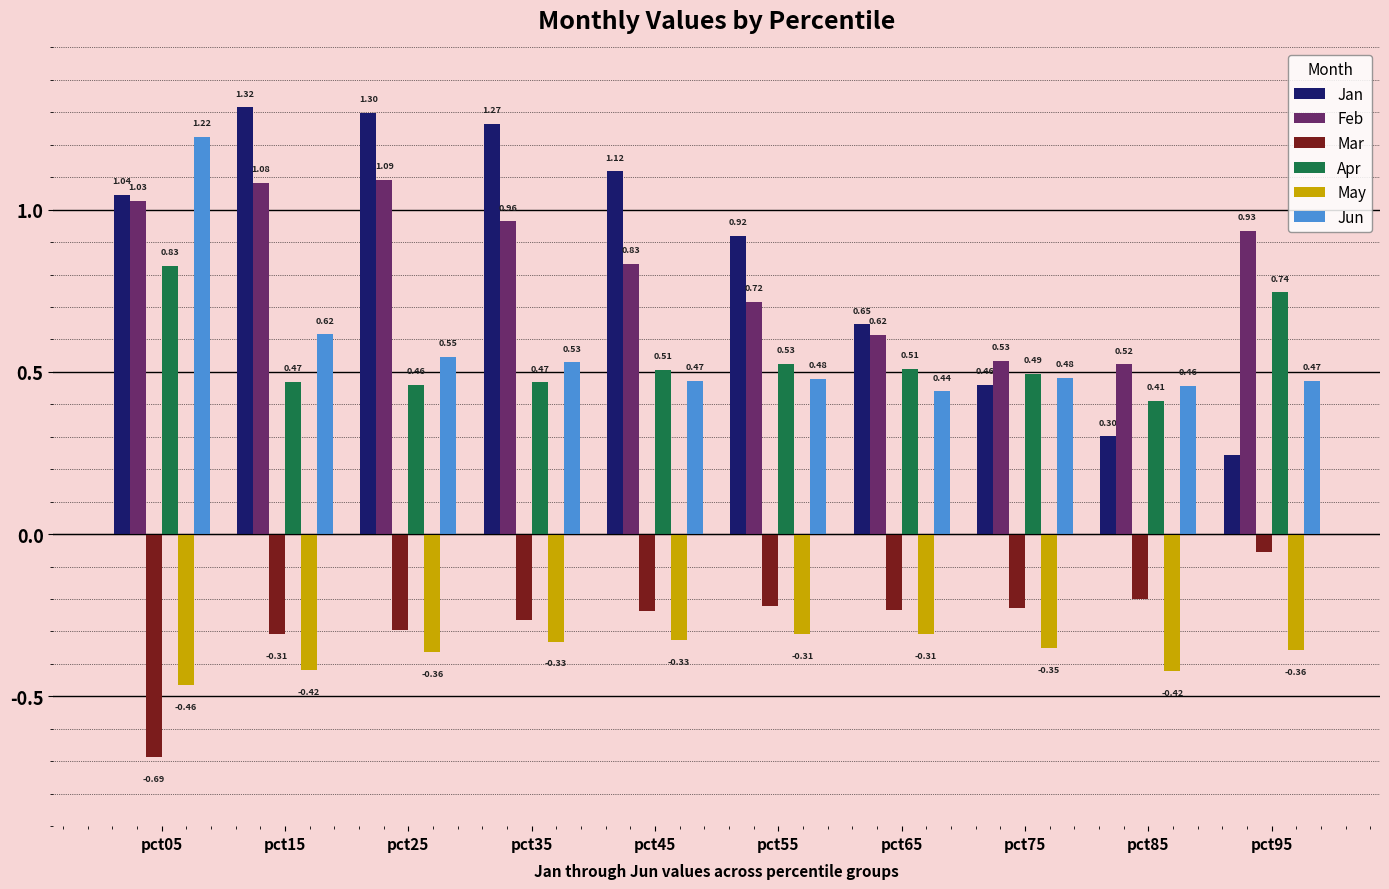

Is the value of Apr at pct75 greater than the value of Jan at pct05?

No